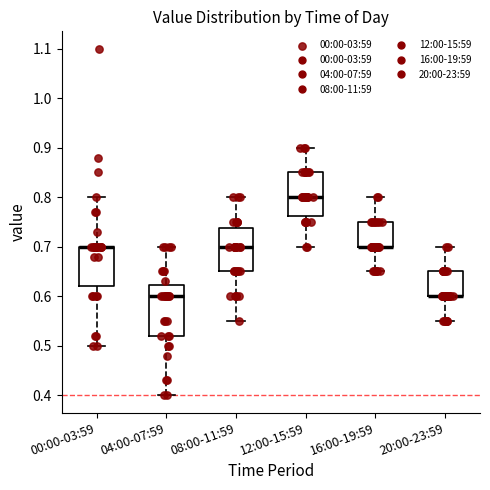

Where is the lower edge of the box for 08:00-11:59 on the y-axis? The values are not printed on the chart, so give them approximately, as read against the axis.

0.65